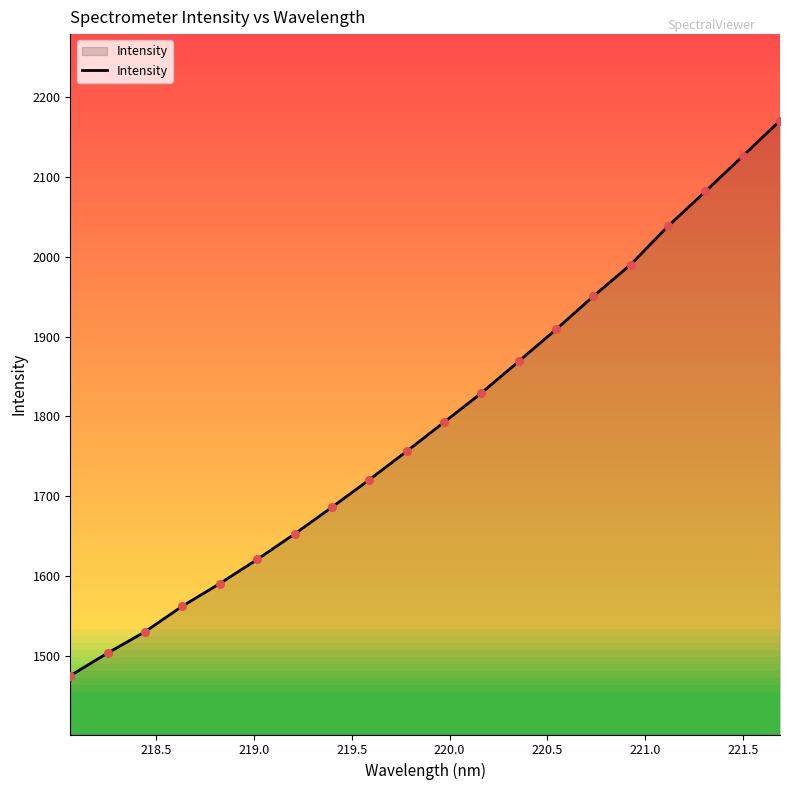

What is the maximum value shown in the chart?

2170.6